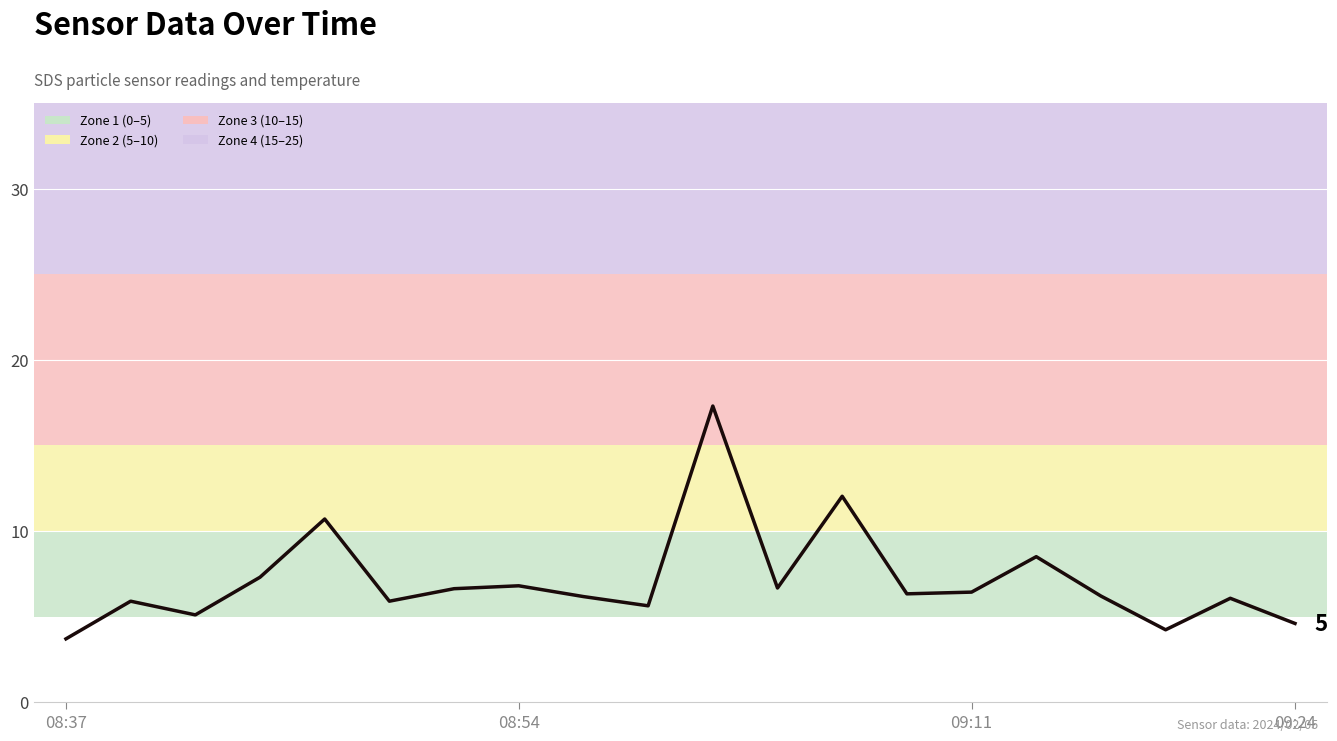

What is the maximum value shown in the chart?

17.3